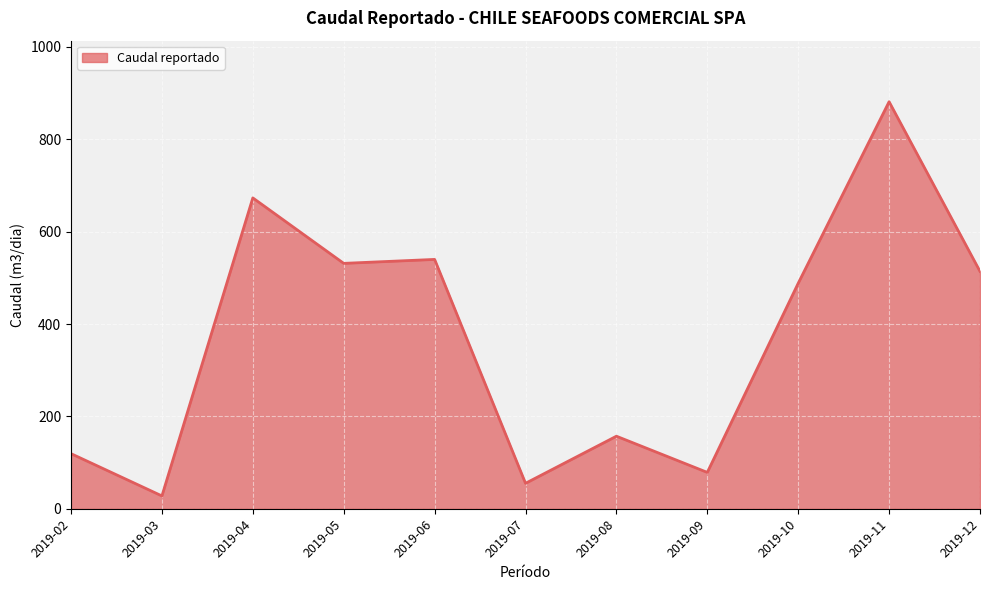

Is it true that the value at 2019-08 is 211.1?

False